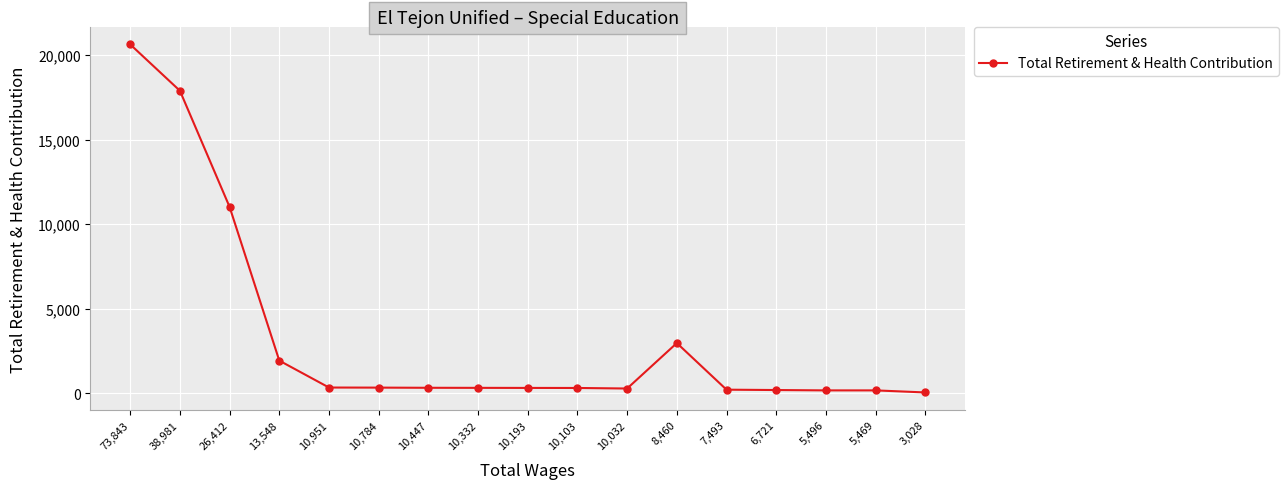

What is the smallest value displayed?

48